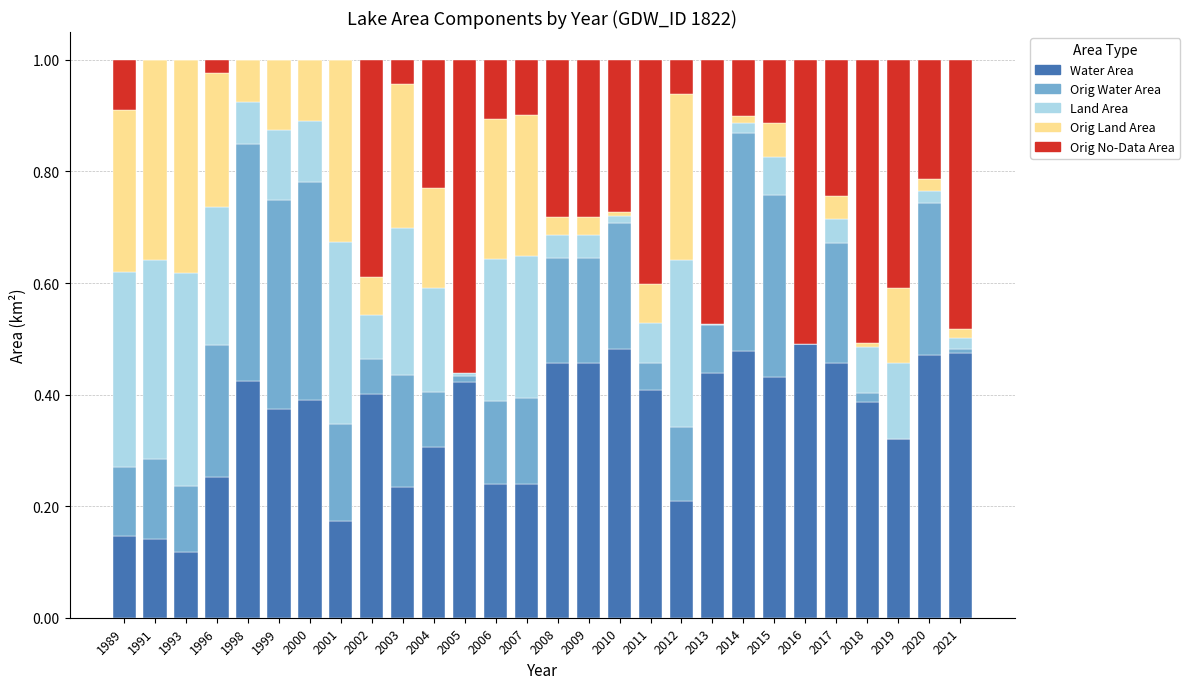

What is the total value across all series at 2020?

1.0